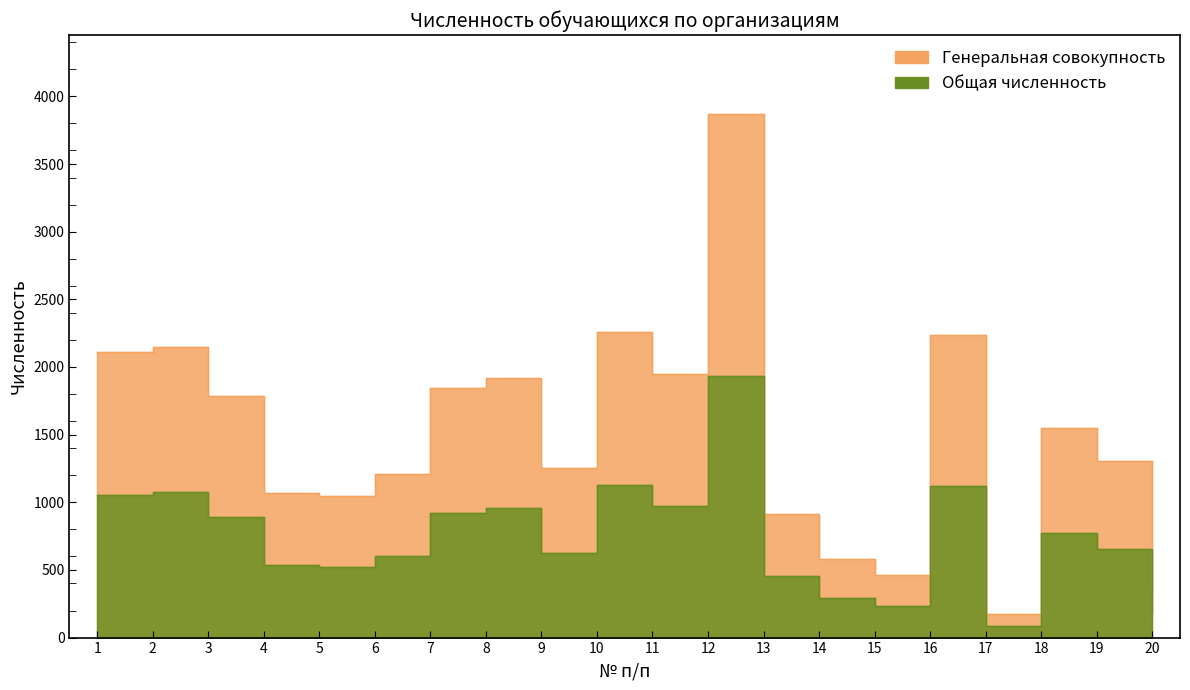

True or false: Общая численность and Генеральная совокупность intersect in this chart.

False